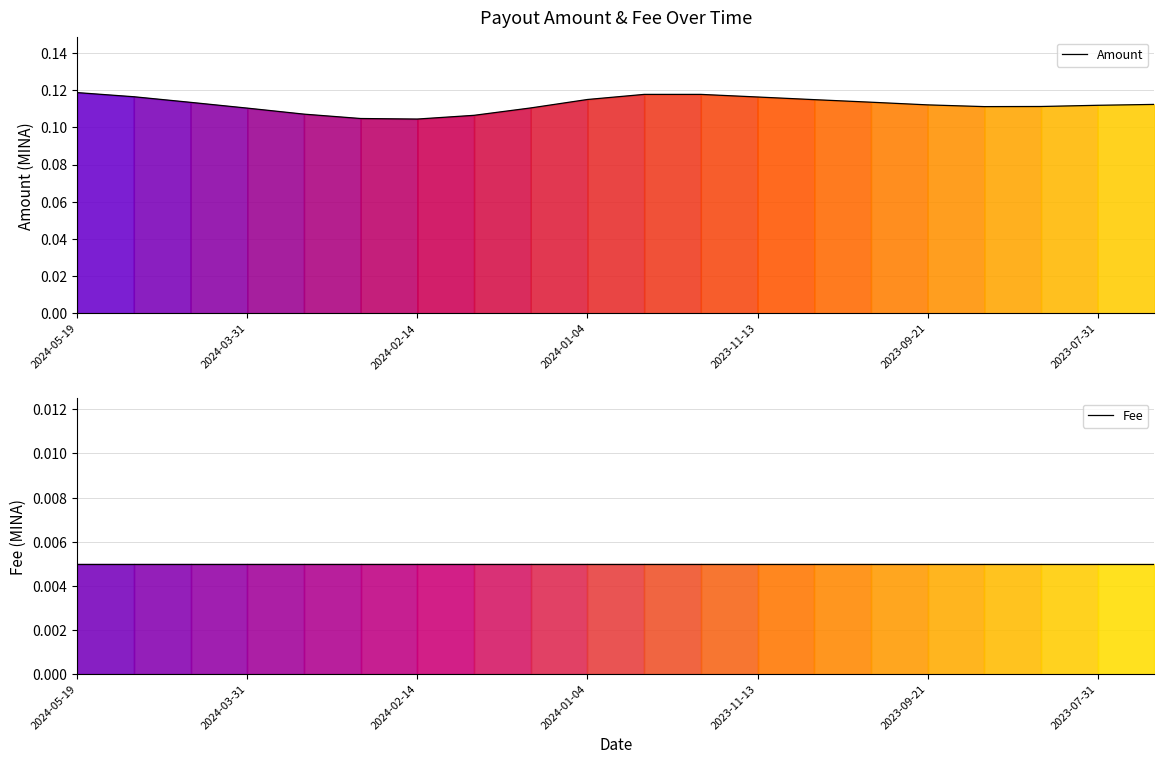

True or false: Amount and Fee intersect in this chart.

False